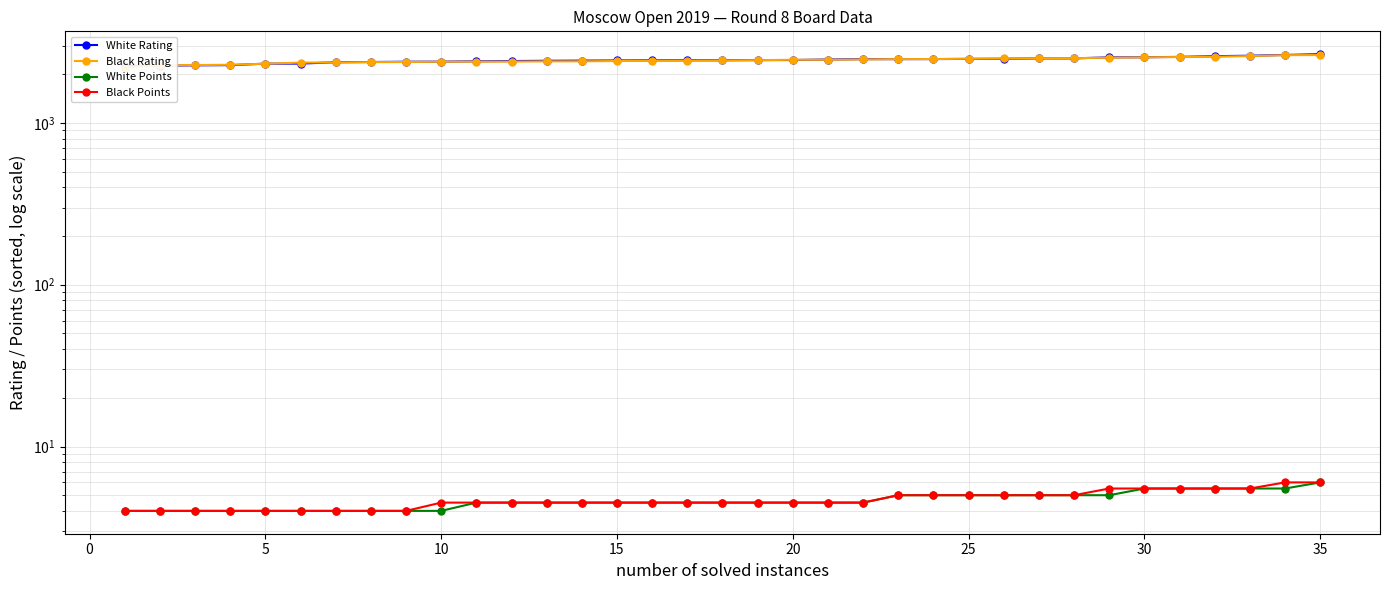

True or false: Black Points and Black Rating intersect in this chart.

False